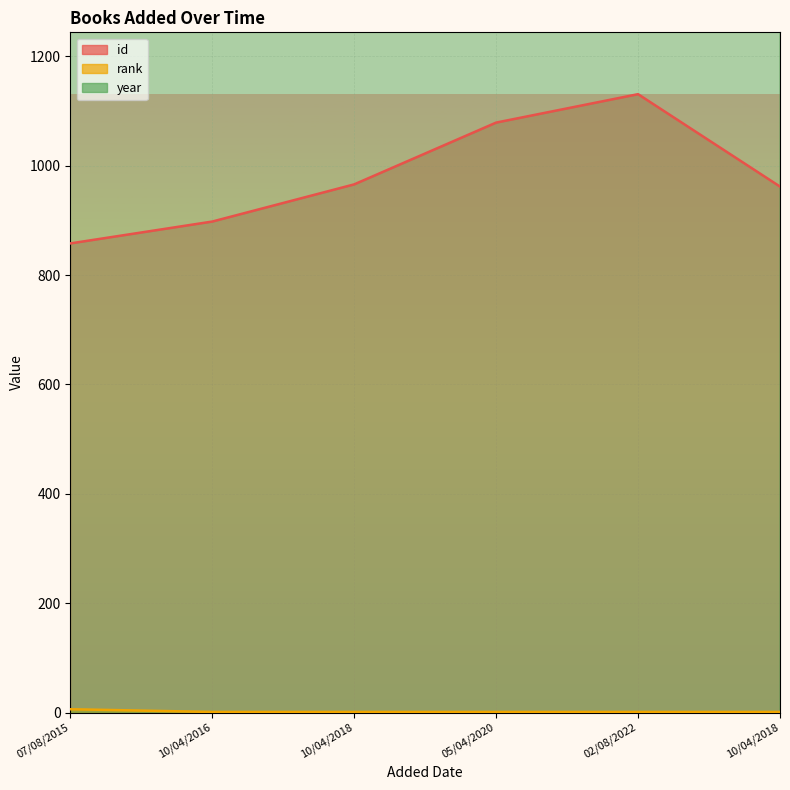

What is the sum of all rank values?

11